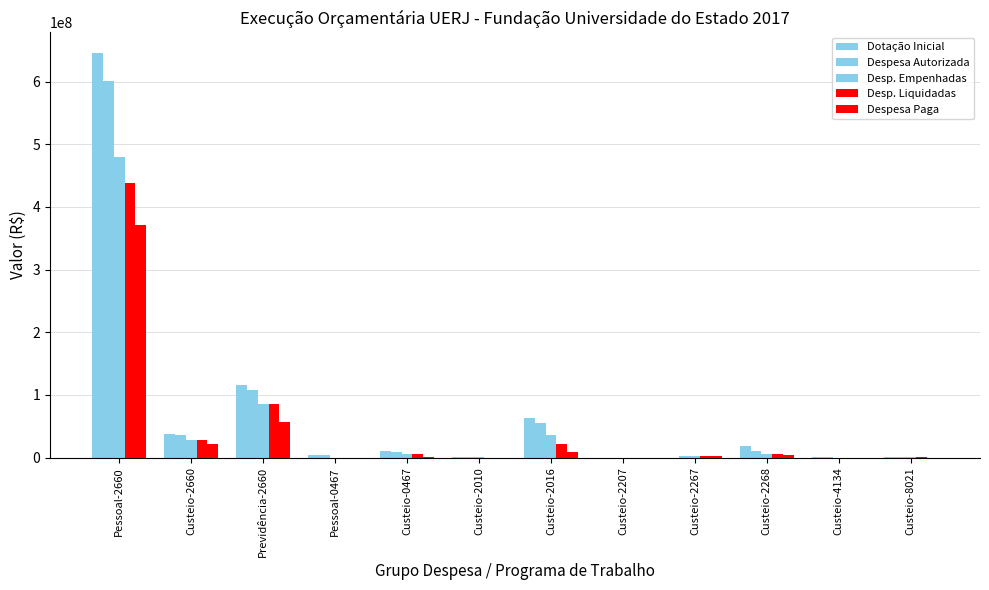

Reading right to left, transcribe all the data shown in this chart.

Dotação Inicial: 273791.0	804036.0	18443707.0	0.0	25000.0	62928352.0	400000.0	10434000.0	3848086.0	115788146.0	38000000.0	646257370.0
Despesa Autorizada: 254382.0	747038.0	10362401.0	2973832.0	25000.0	55386683.6	371644.0	9277501.0	3575295.0	107579924.3	35306180.0	600444184.7
Desp. Empenhadas: 233577.1	0.0	5259599.2	2972376.3	10000.0	36772604.5	155512.4	6044302.5	0.0	85650410.9	27560950.1	479060638.8
Desp. Liquidadas: 233387.2	0.0	5023257.8	2900006.3	7445.8	21281765.1	137399.3	5970651.8	0.0	84863223.8	27558956.7	438671505.8
Despesa Paga: 8847.2	0.0	3462564.4	2771296.3	7445.8	8613519.7	0.0	1719535.9	0.0	56558466.1	21501123.2	371770880.8